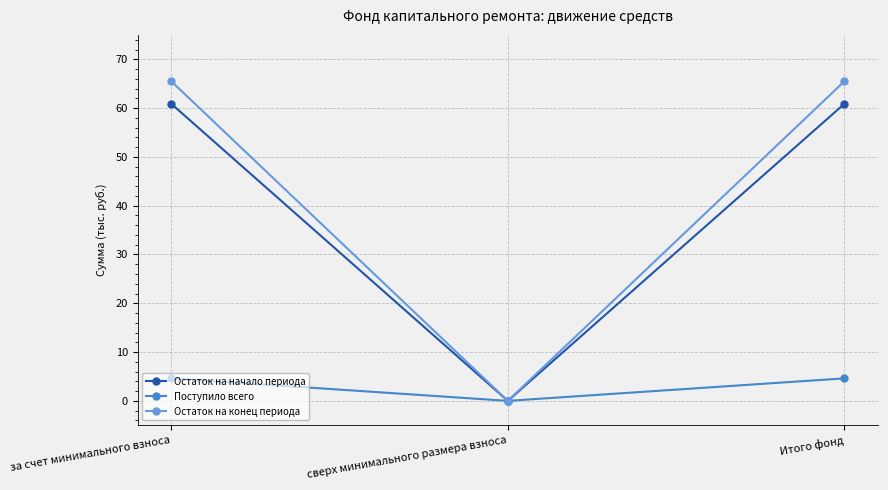

What are all the series names shown in the legend?

Остаток на начало периода, Поступило всего, Остаток на конец периода